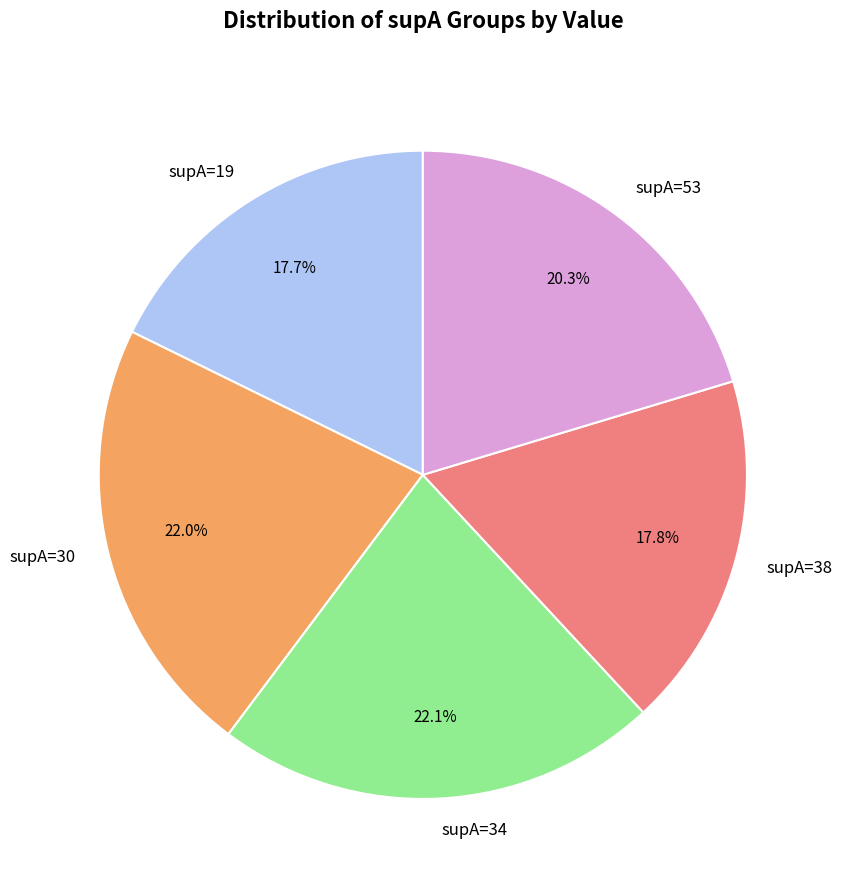

How many segments does this pie chart have?

5